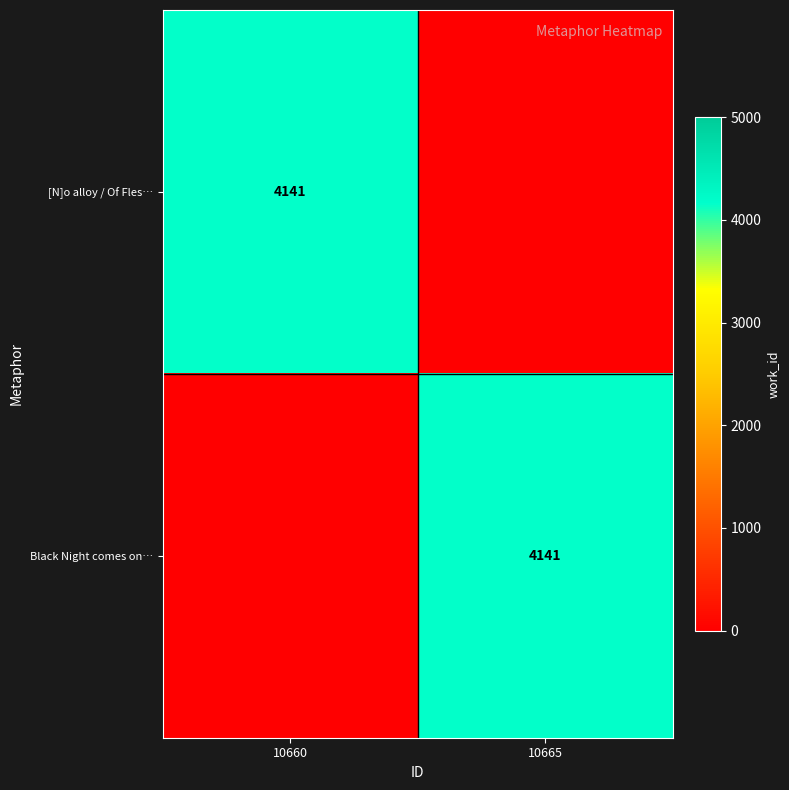

True or false: [N]o alloy / Of Fles… has a value of 4141 at 10660.

True